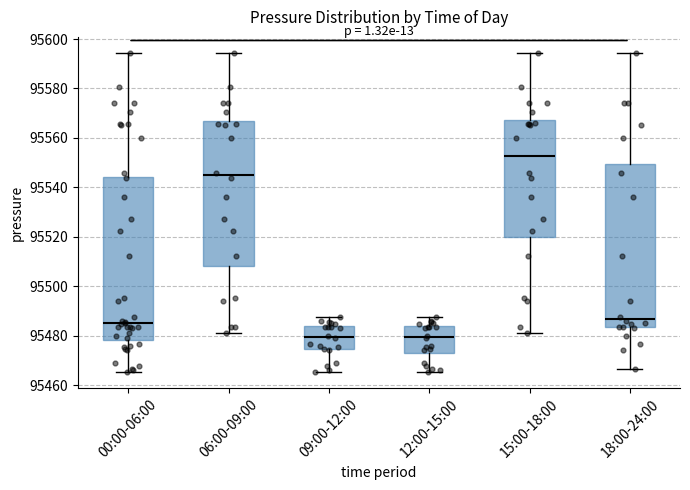

Reading left to right, transcribe this box plot: for each box, give where its median line is, the range the box spans, and where its two whiskers end, as read against the y-axis. The values are not printed on the chart, so give them approximately, as read against the axis.

00:00-06:00: median 95486, box 95478 to 95544, whiskers 95466 to 95594
06:00-09:00: median 95544, box 95508 to 95566, whiskers 95482 to 95594
09:00-12:00: median 95480, box 95474 to 95484, whiskers 95466 to 95488
12:00-15:00: median 95480, box 95474 to 95484, whiskers 95466 to 95488
15:00-18:00: median 95552, box 95520 to 95568, whiskers 95482 to 95594
18:00-24:00: median 95486, box 95484 to 95550, whiskers 95466 to 95594